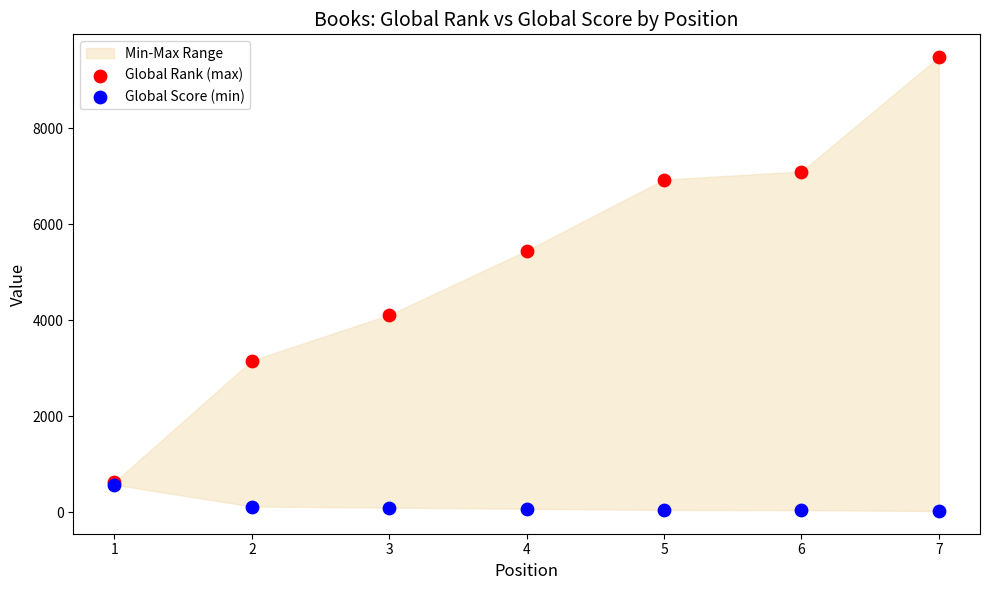

In the Global Rank (max) series, what Y value is closest to 5055?

5450